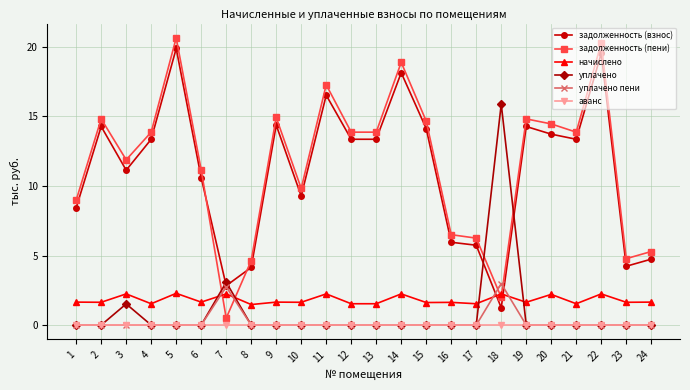

True or false: аванс and задолженность (пени) cross at least once.

False